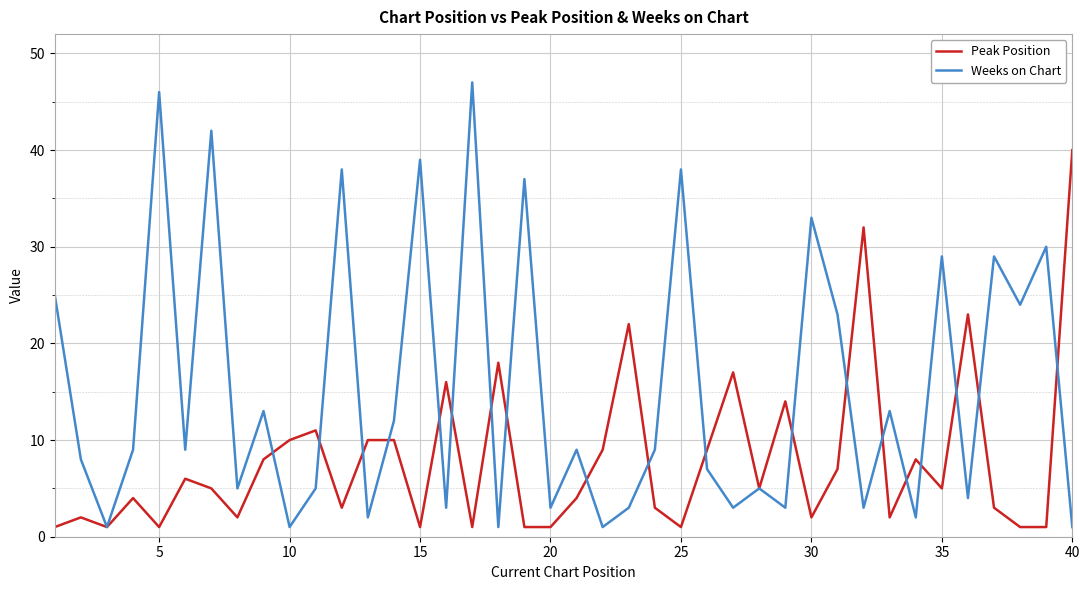

Which series has the largest total across all categories?

Weeks on Chart